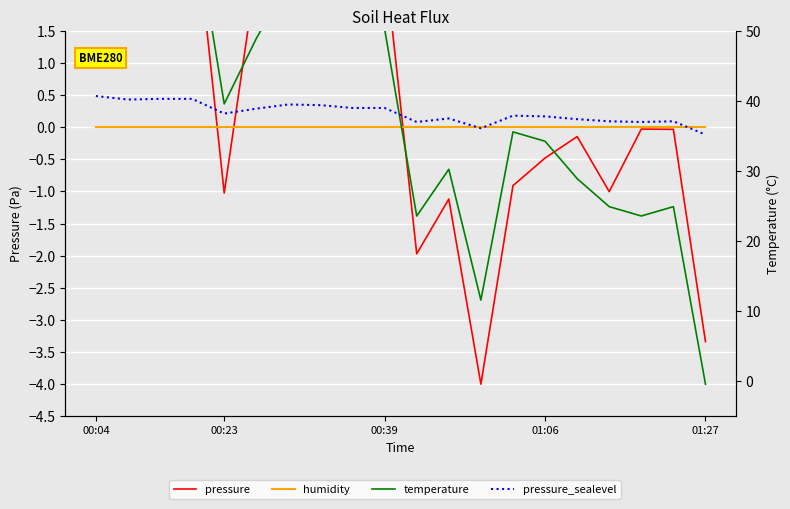

What is the highest value of the temperature series?

4.0